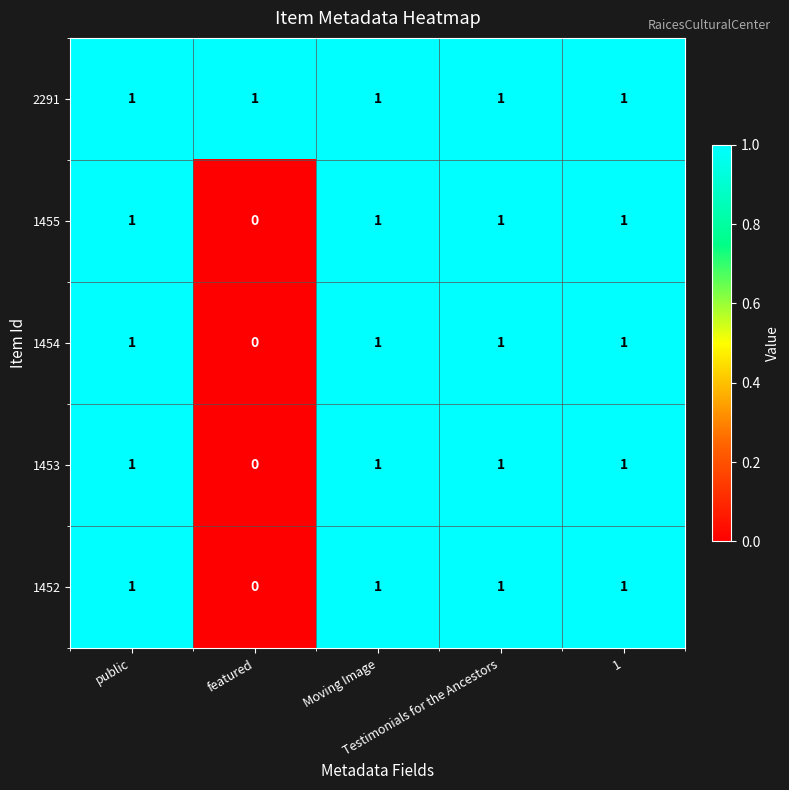

Which series has the largest total across all categories?

2291